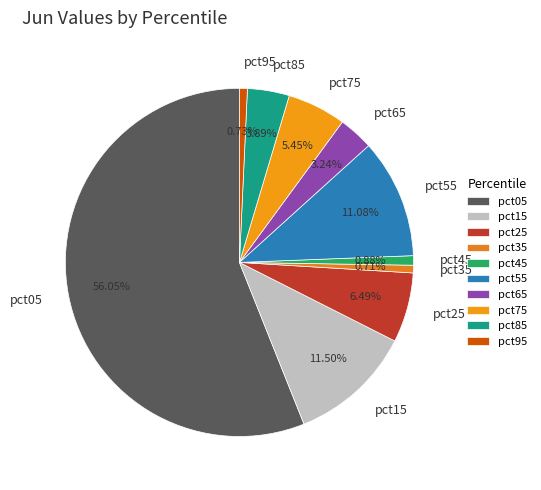

Is it true that pct45 is 1% of the pie?

True